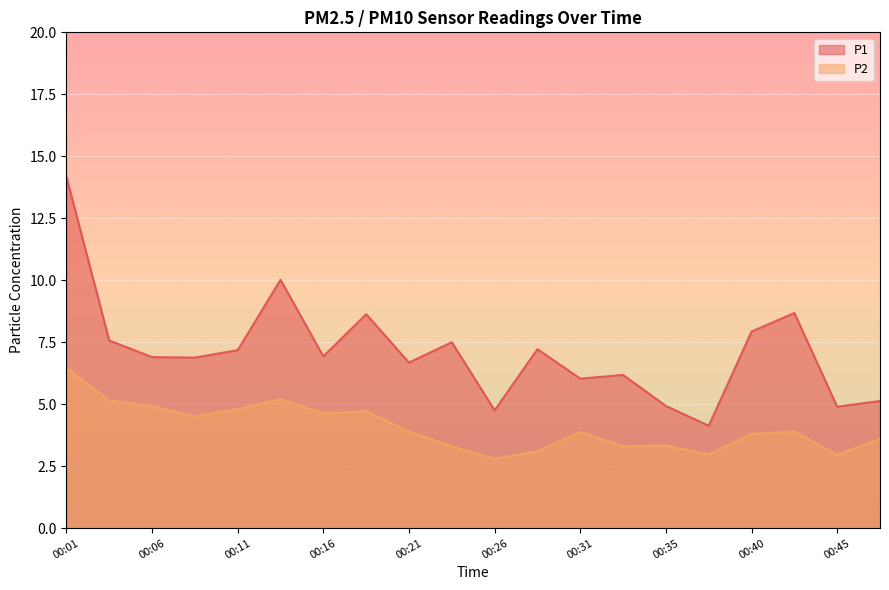

At which category does the chart reach its minimum across all series?

00:26